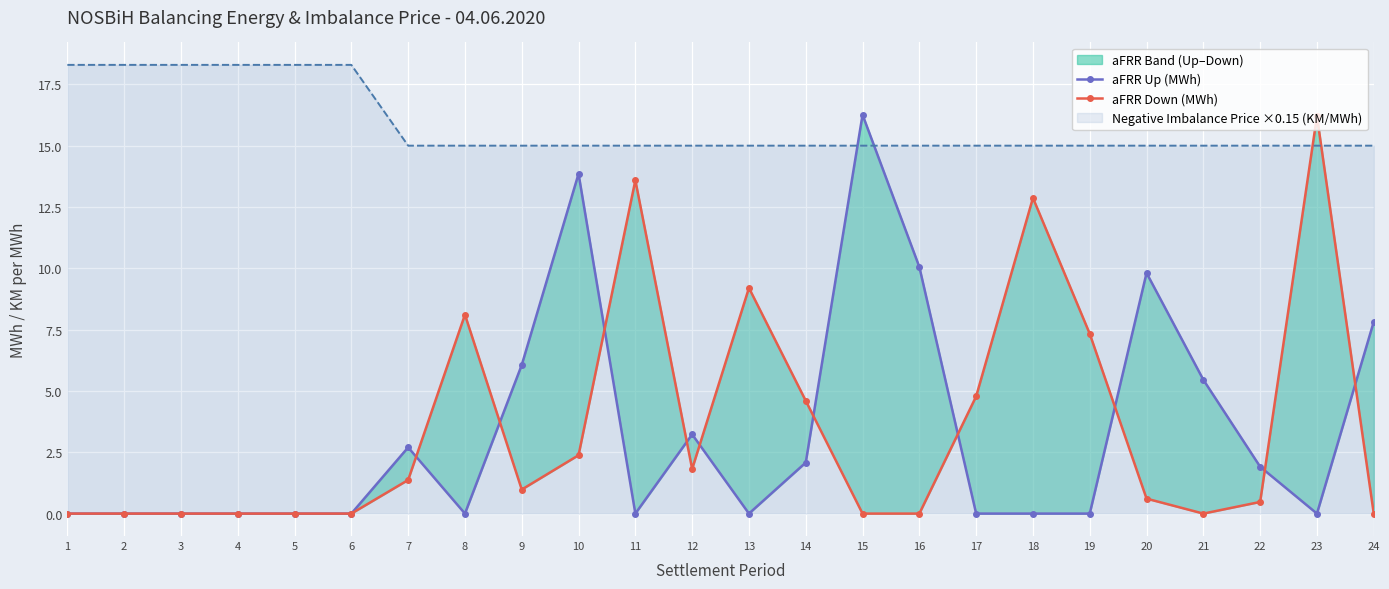

Reading right to left, list all the values displayed in this chart.

aFRR Up (MWh): 7.8	0.0	1.9	5.5	9.8	0.0	0.0	0.0	10.1	16.3	2.1	0.0	3.2	0.0	13.9	6.1	0.0	2.7	0.0	0.0	0.0	0.0	0.0	0.0
aFRR Down (MWh): 0.0	16.2	0.5	0.0	0.6	7.3	12.9	4.8	0.0	0.0	4.6	9.2	1.8	13.6	2.4	1.0	8.1	1.4	0.0	0.0	0.0	0.0	0.0	0.0